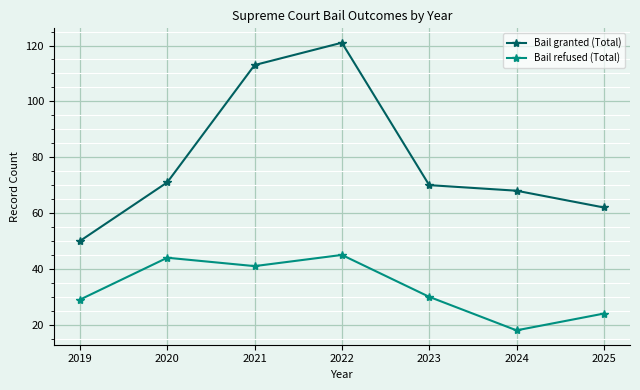

List the series in order of their peak value, lowest first.

Bail refused (Total), Bail granted (Total)